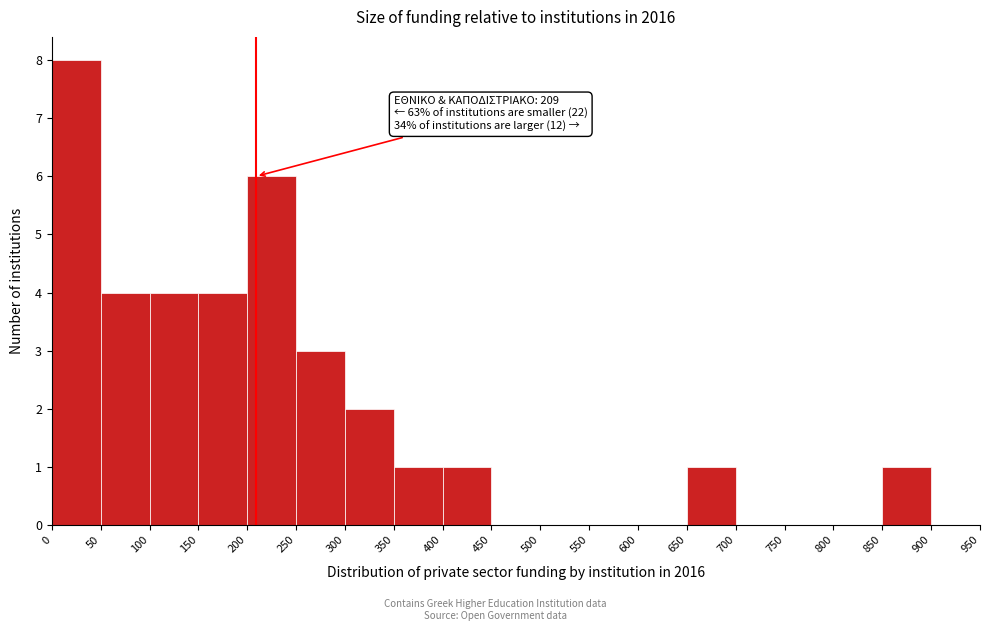

Over which range of the x-axis is the bar tallest?

0 to 50